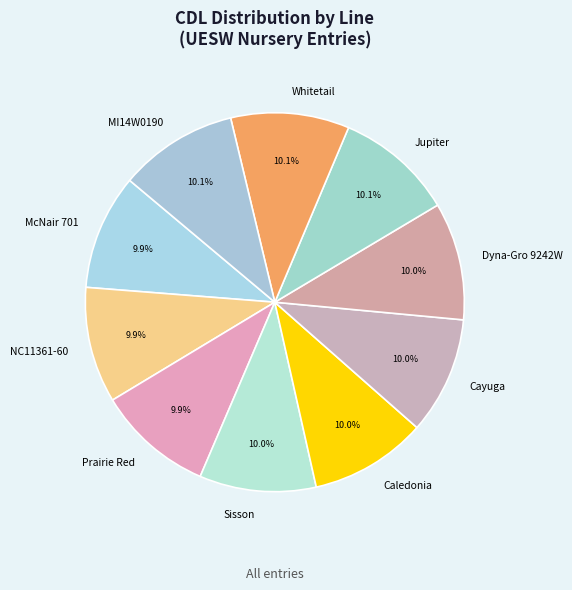

True or false: Sisson accounts for 19% of the total.

False